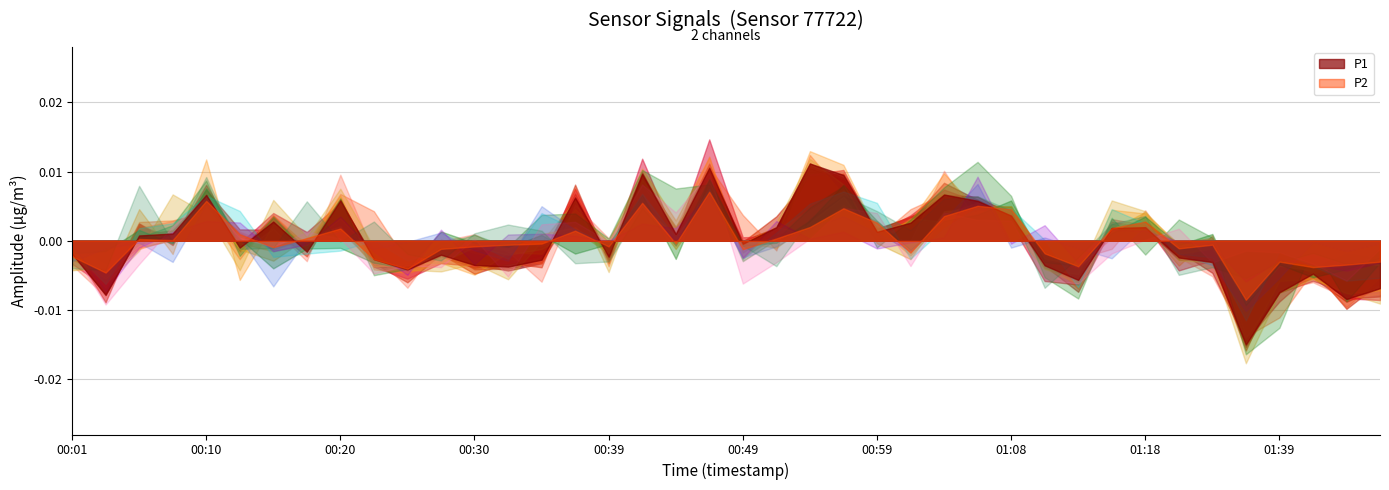

True or false: P1 and P2 intersect in this chart.

False